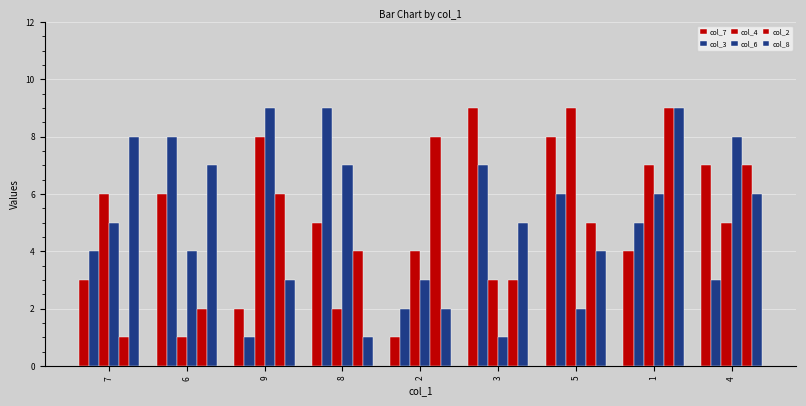

True or false: col_2 has a value of 4 at 8.

True